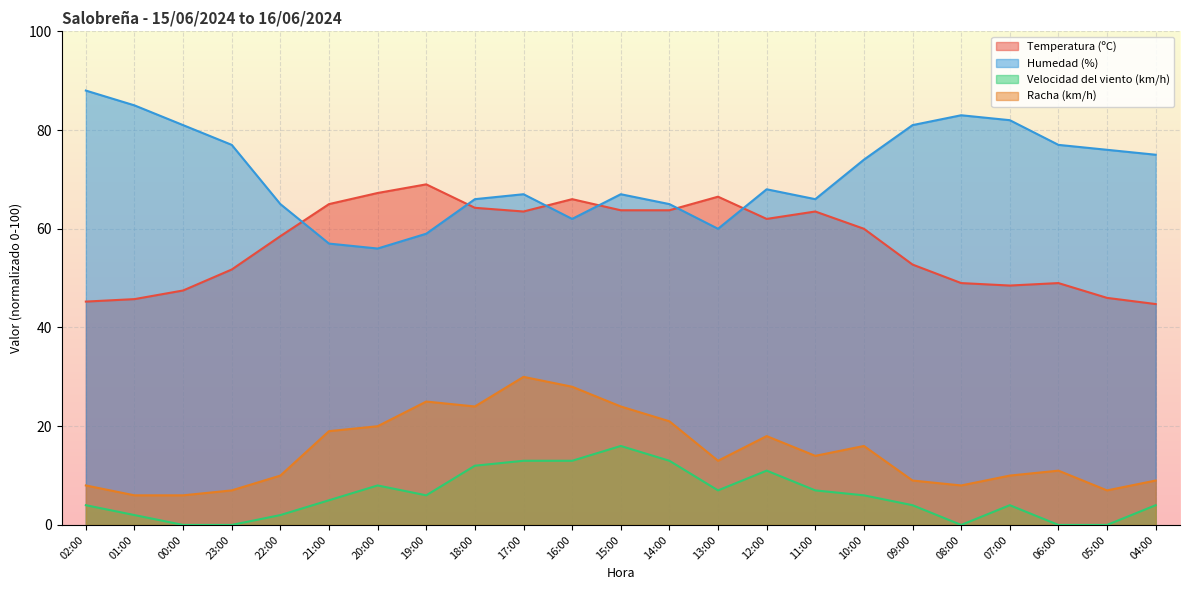

True or false: Temperatura (ºC) and Racha (km/h) cross at least once.

False